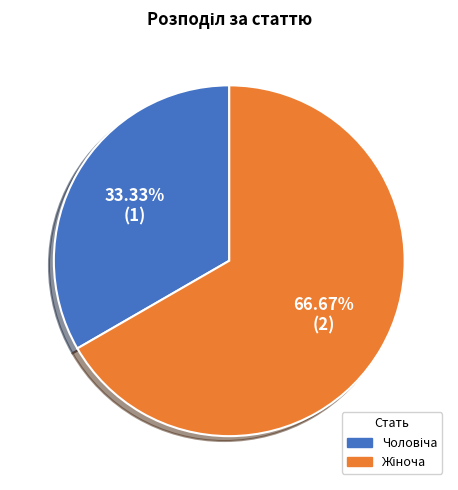

Is there any slice that represents more than half of the pie?

Yes